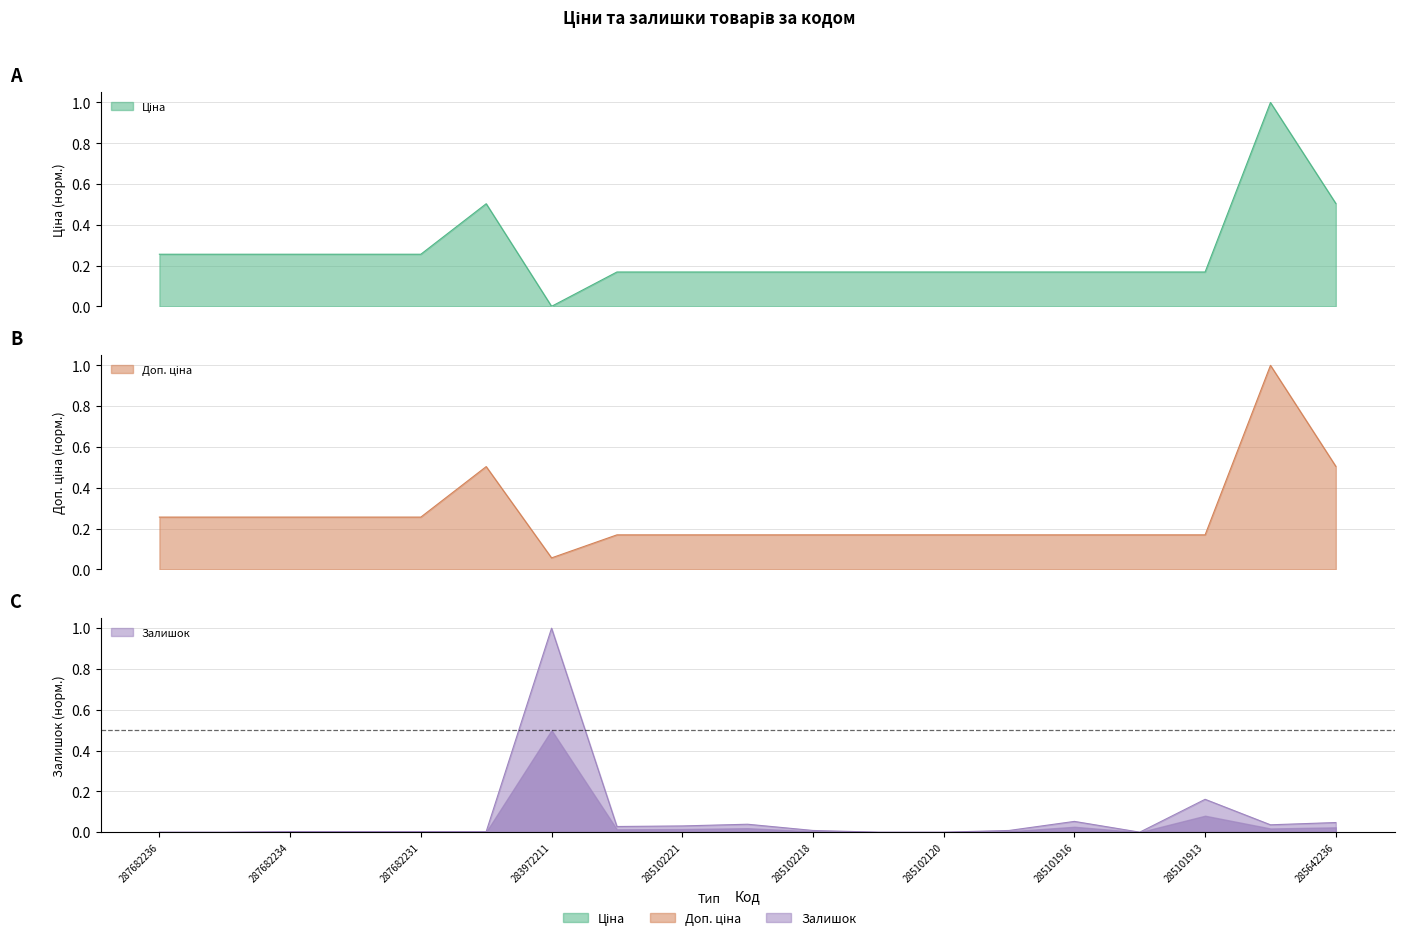

What is the difference between the maximum and minimum values in the Ціна series?

1.0